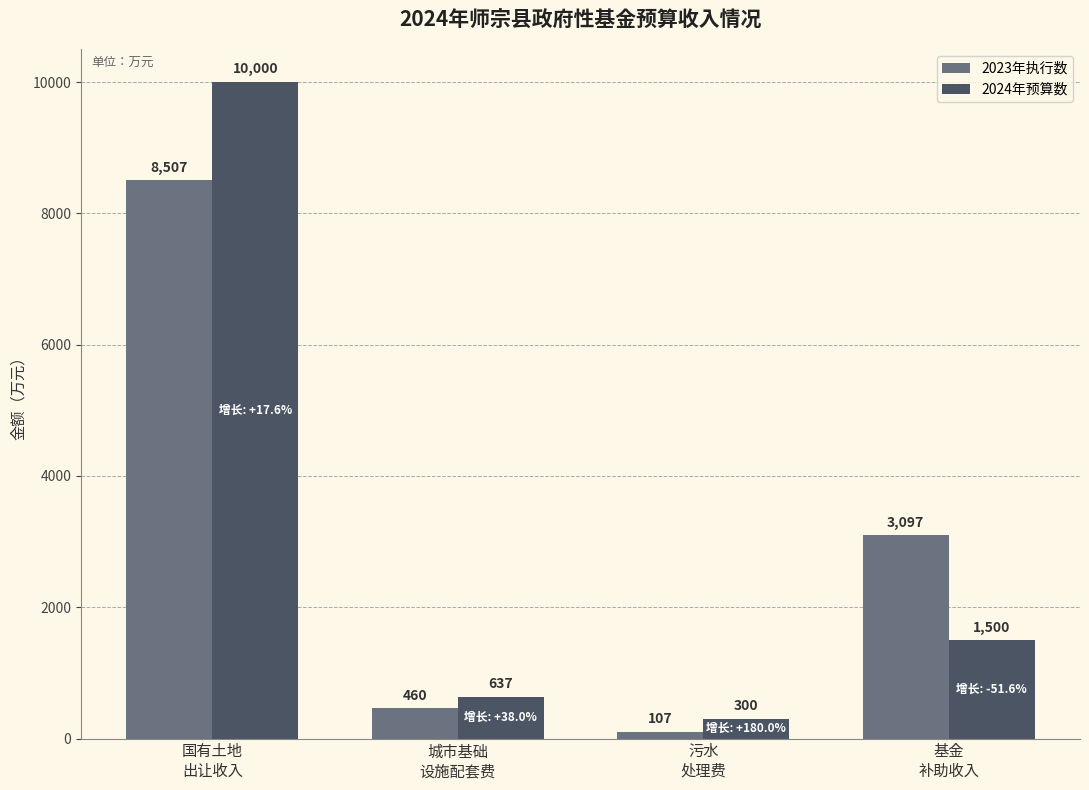

What is the minimum value for 2023年执行数?

107